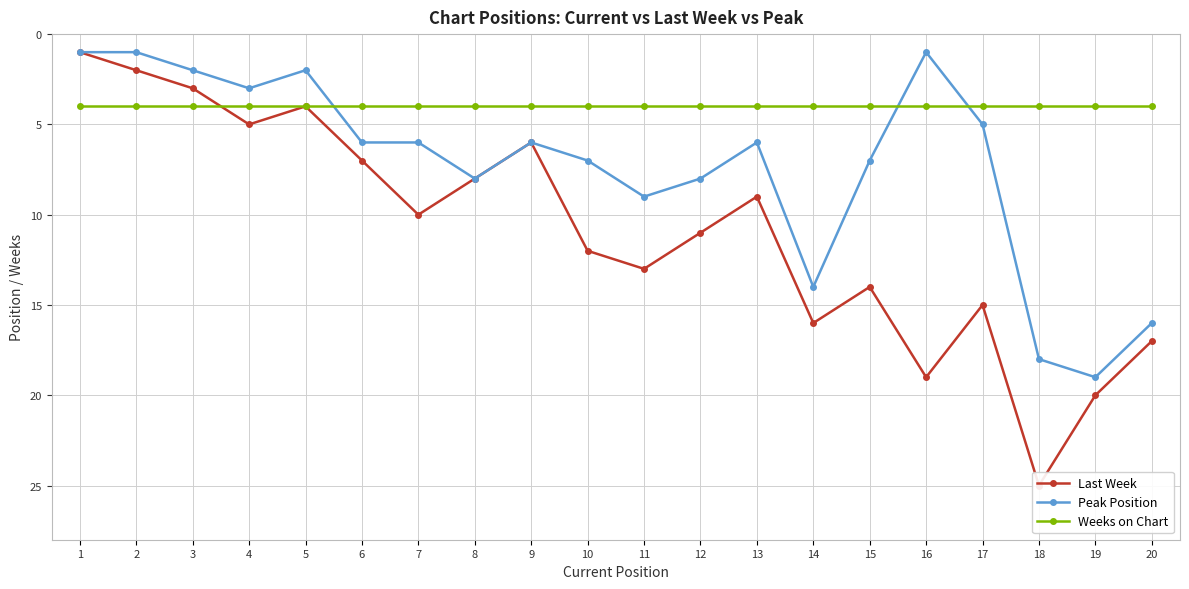

Between 4 and 20, which series saw the biggest shift?

Peak Position